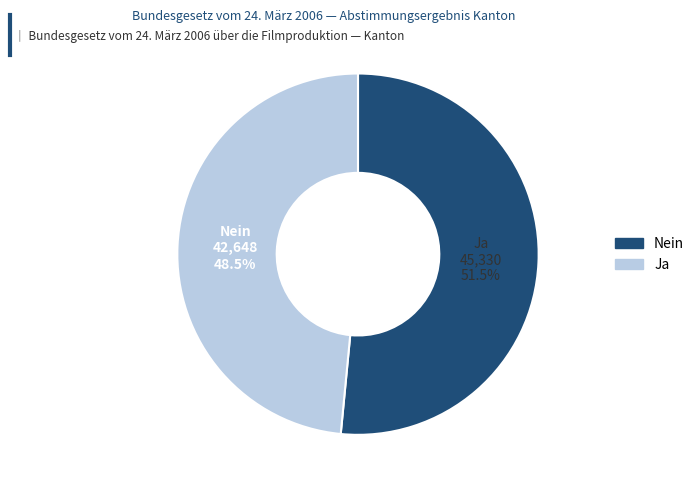

Is there a majority slice in this chart?

Yes